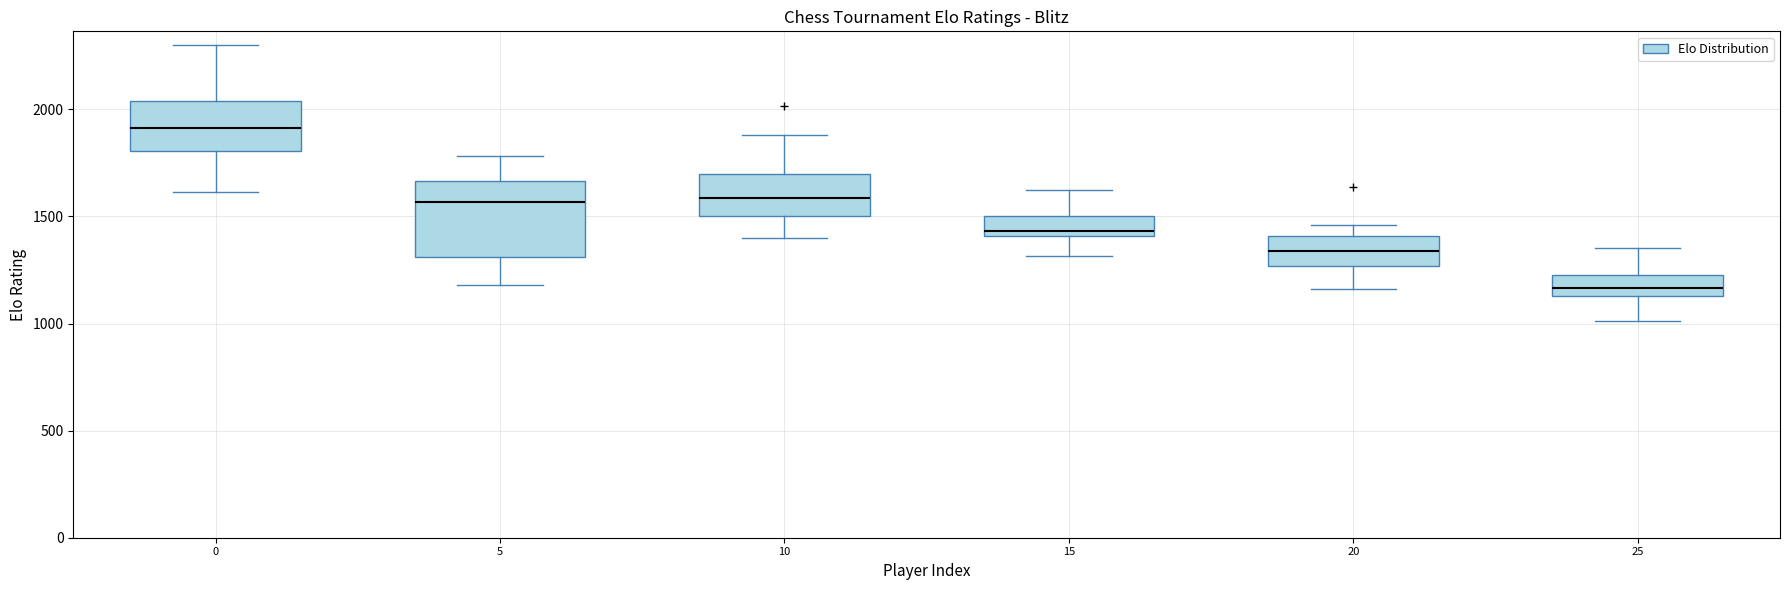

Which box's median line is the highest?

0